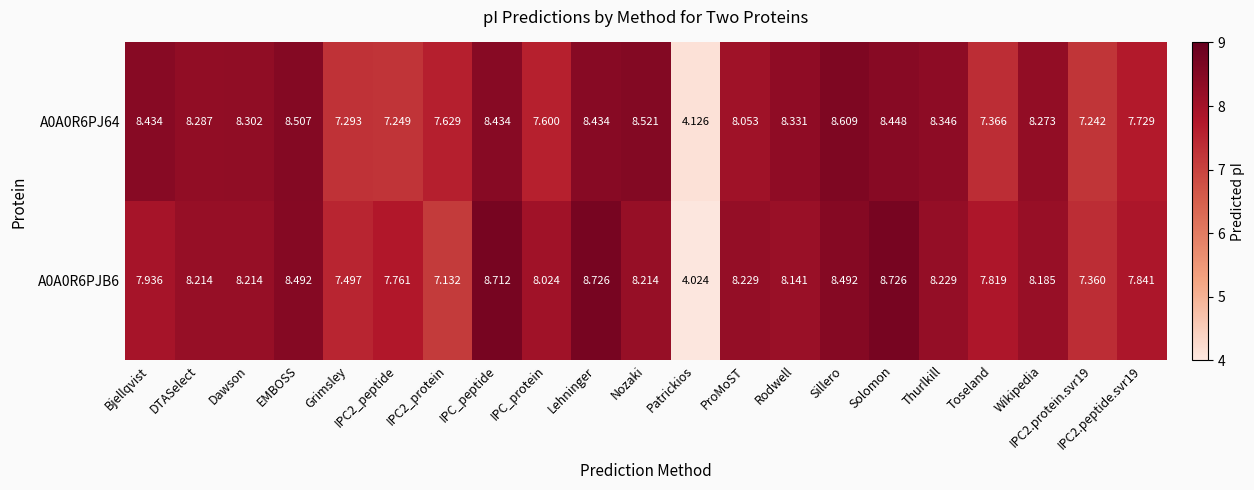

At which category is the sum across all series the highest?

Solomon